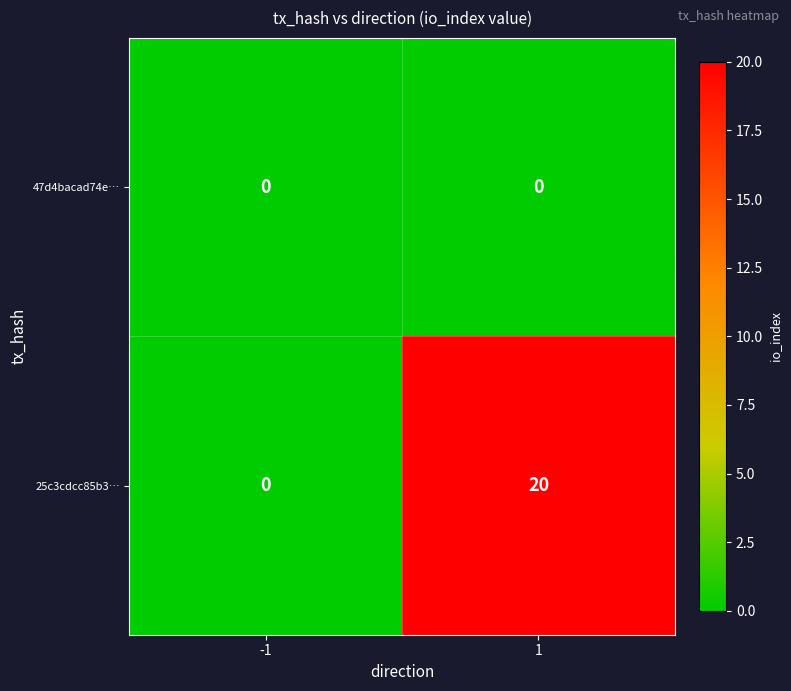

What is the maximum value shown in the chart?

20